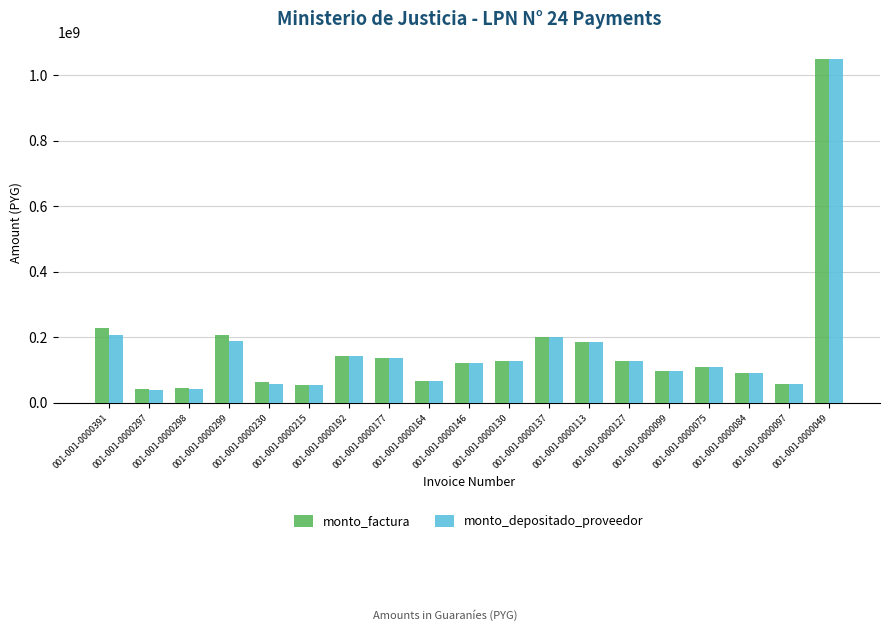

What is the minimum value shown in the chart?

39026455